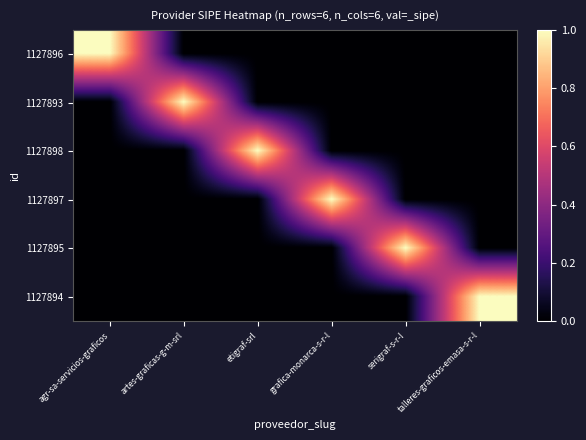

Which series changed the most between artes-graficas-g-m-srl and talleres-graficos-emasa-s-r-l?

1127893